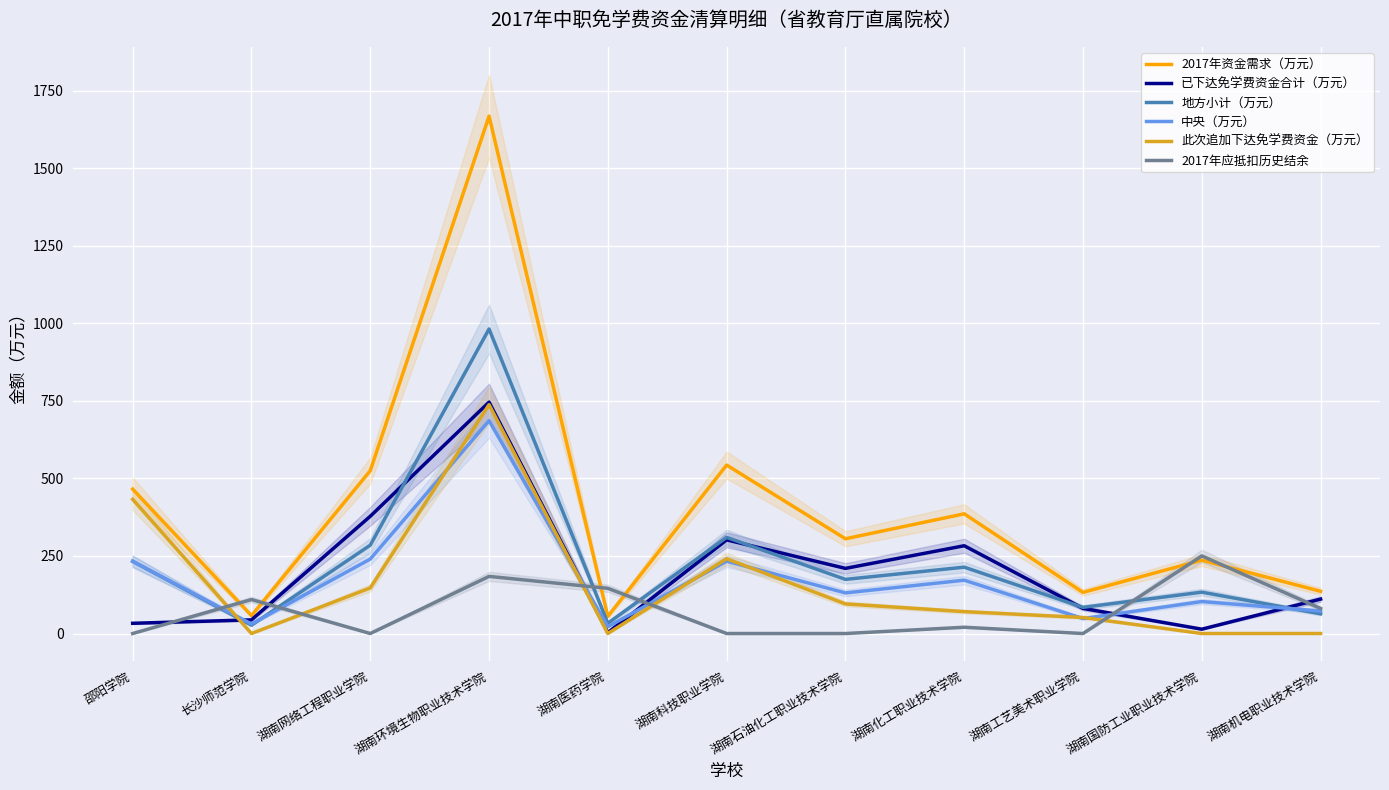

What position from the left is 邵阳学院?

1